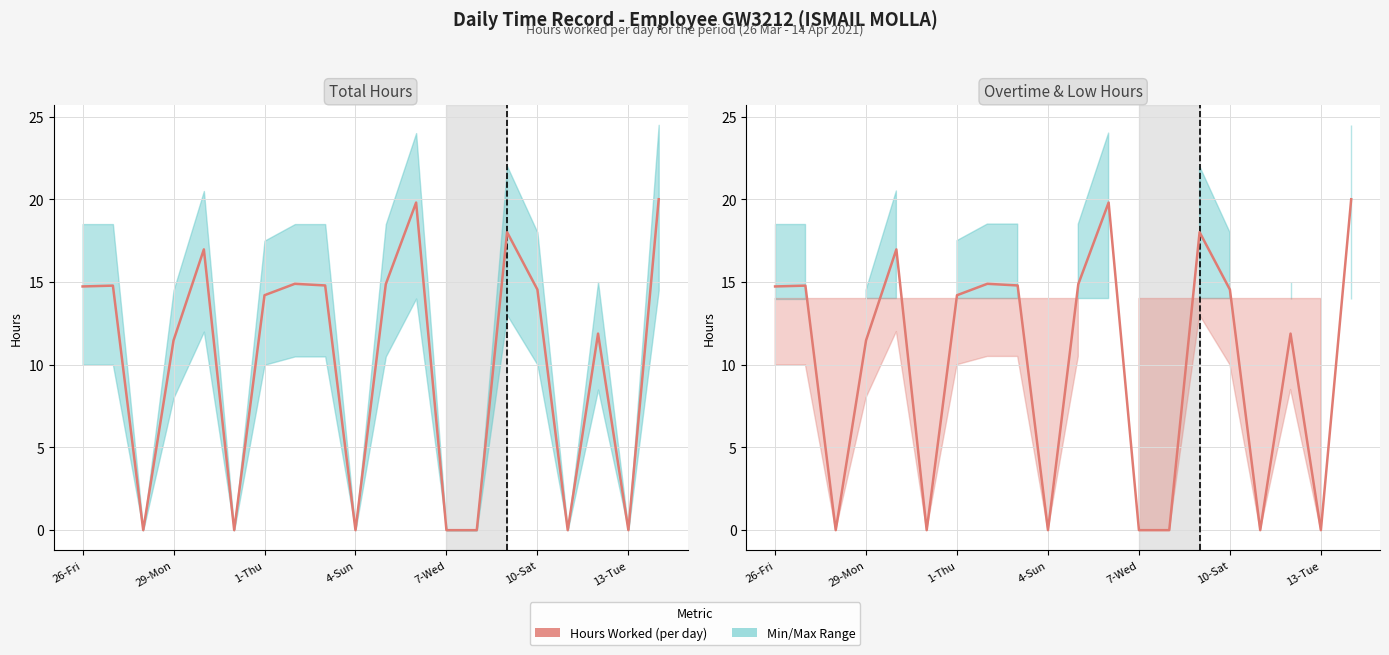

At which category does the chart reach its minimum across all series?

1-Thu